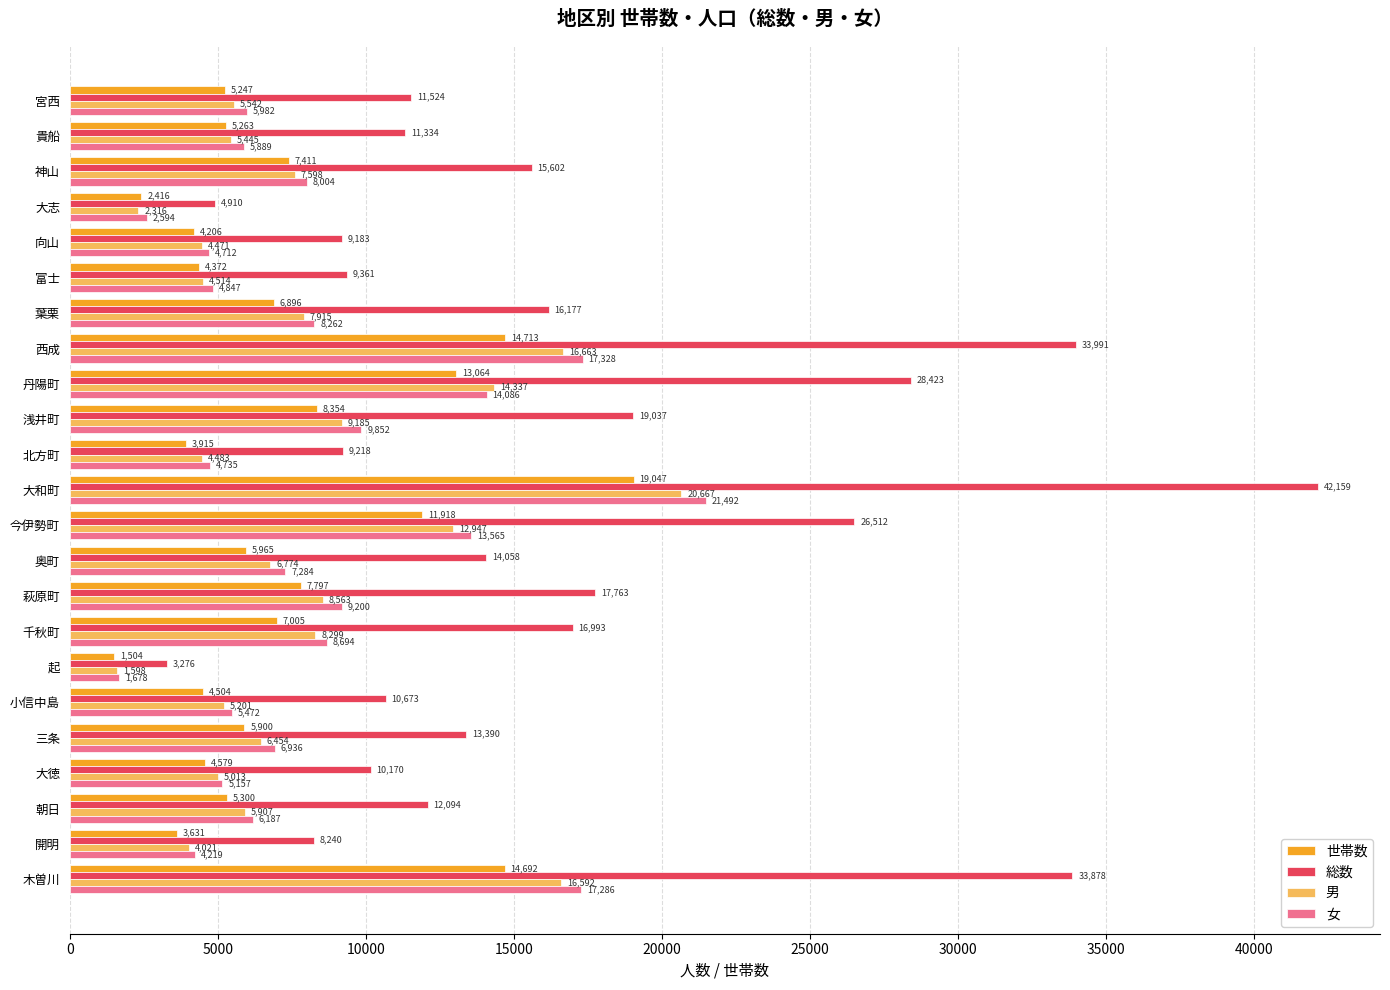

What is the maximum value shown in the chart?

42159